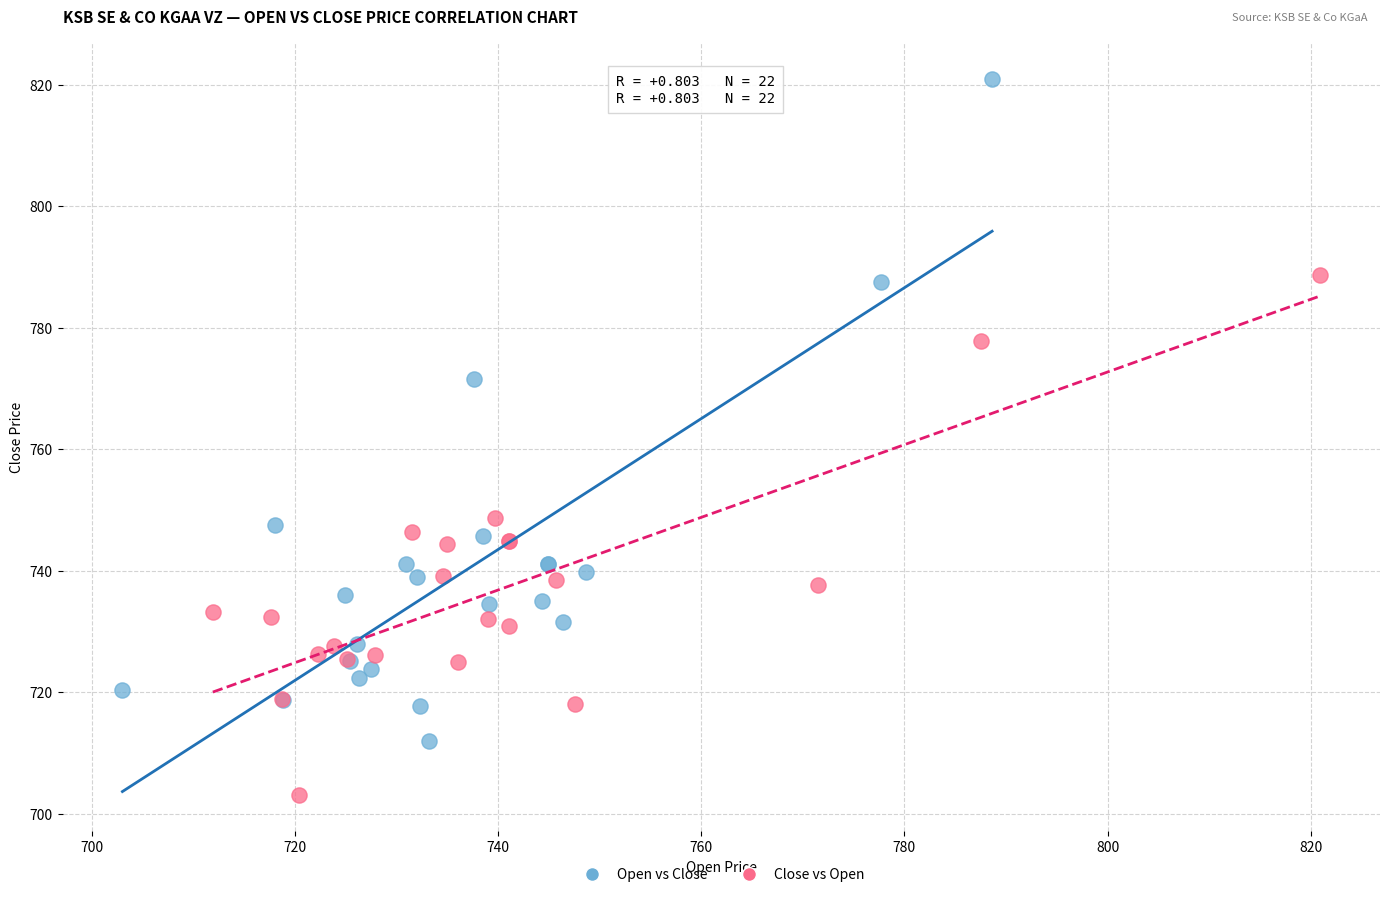

Which series contains the highest Y value?

Open vs Close